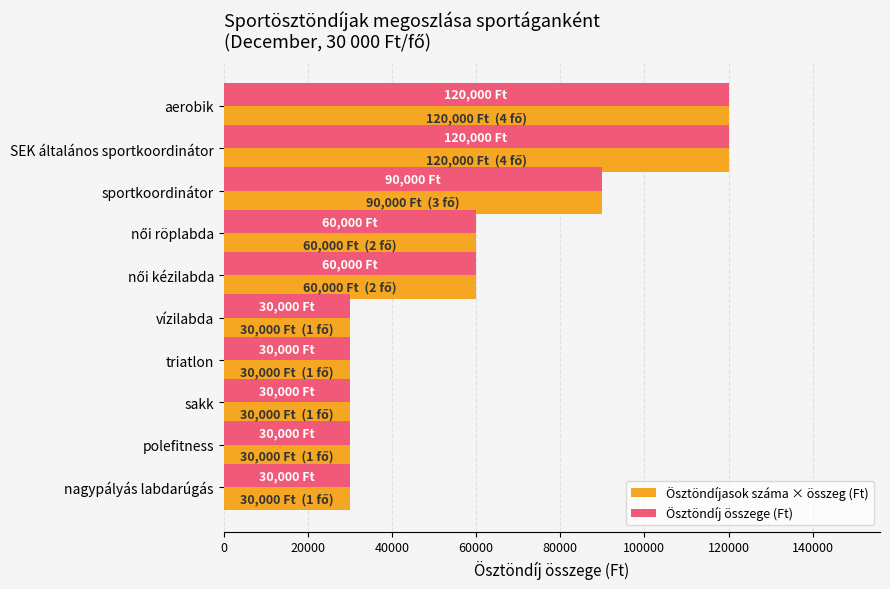

What is the sum of all Ösztöndíj összege (Ft) values?

600000